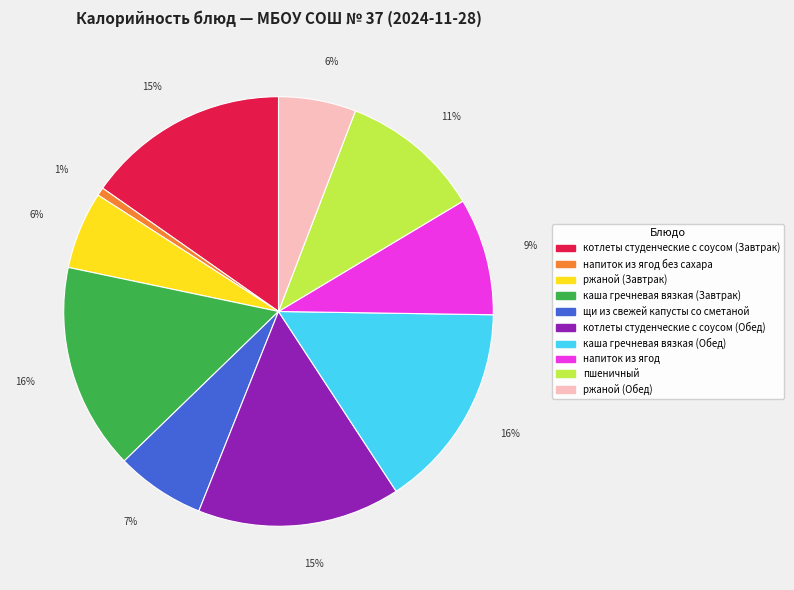

The котлеты студенческие с соусом (Завтрак) slice represents 15% of the pie. True or false?

True